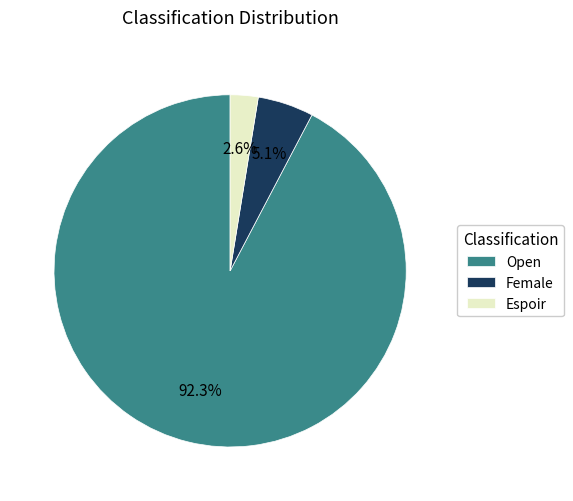

To the nearest percent, what is the combined percentage of Female and Espoir?

8%